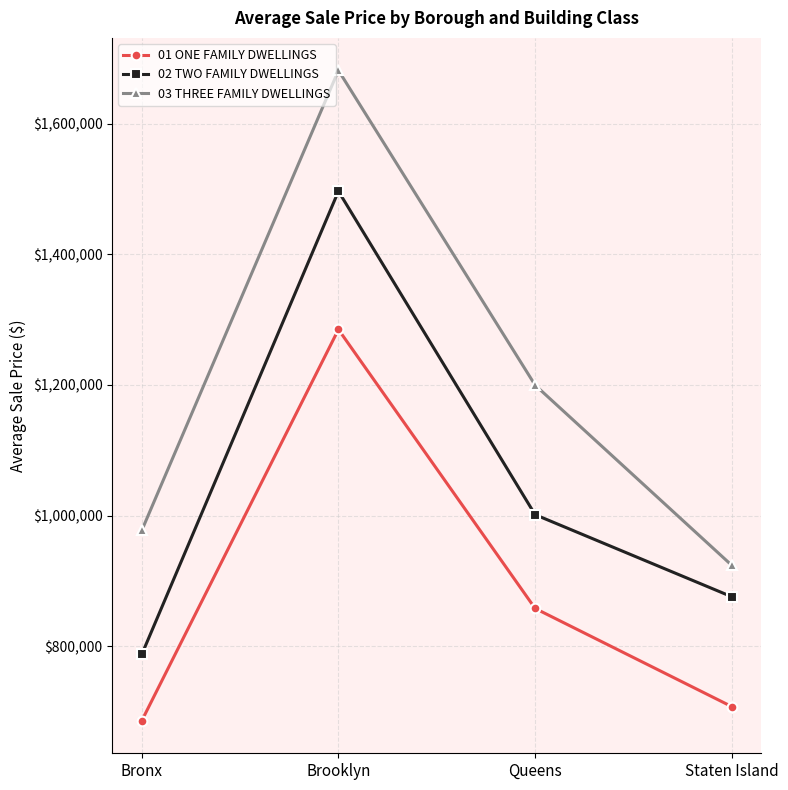

What is the difference between the 01 ONE FAMILY DWELLINGS values at Staten Island and Queens?

150241.5